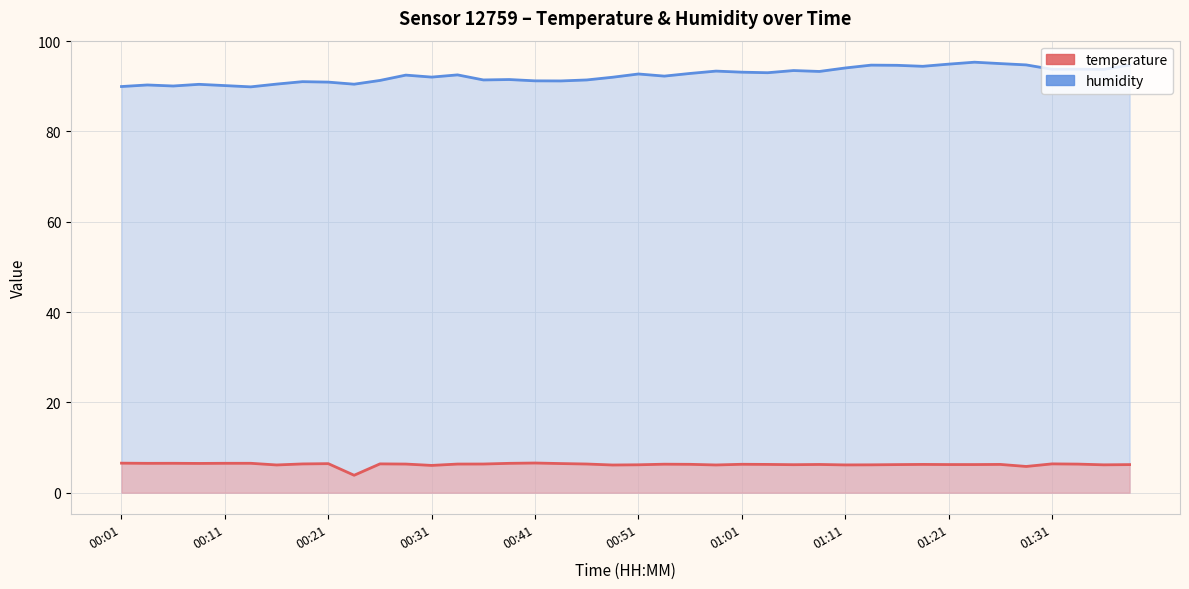

True or false: humidity and temperature intersect in this chart.

False